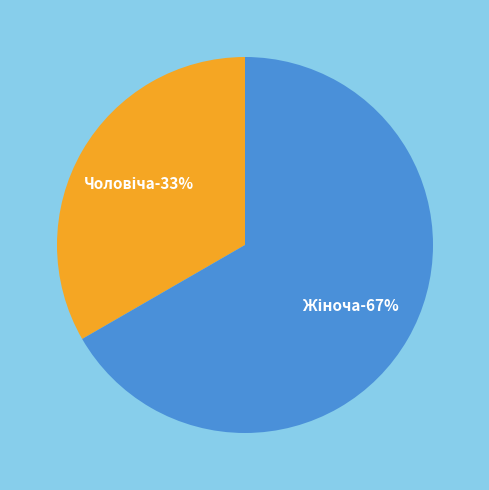

Count the number of slices in the pie.

2